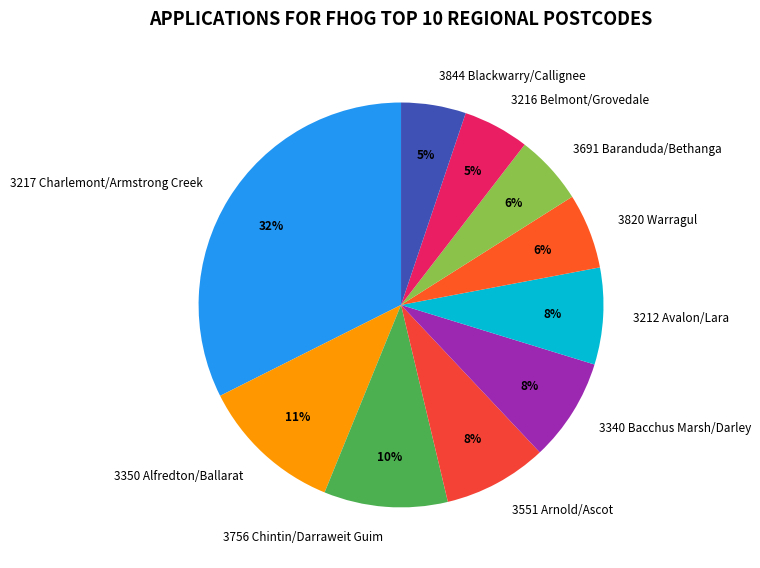

Is there any slice that represents more than half of the pie?

No